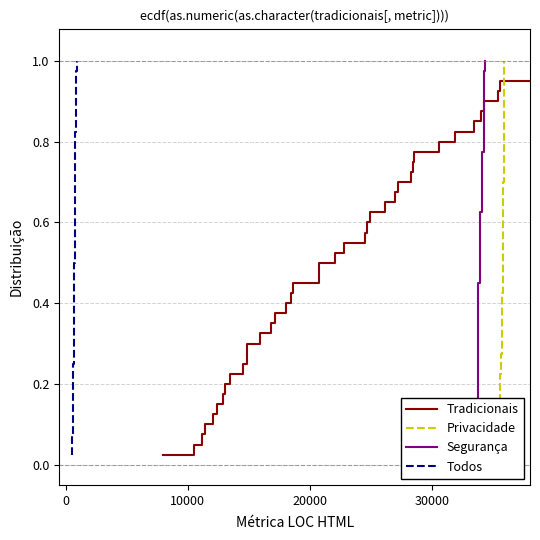

List the series in order of their peak value, lowest first.

Tradicionais, Privacidade, Segurança, Todos